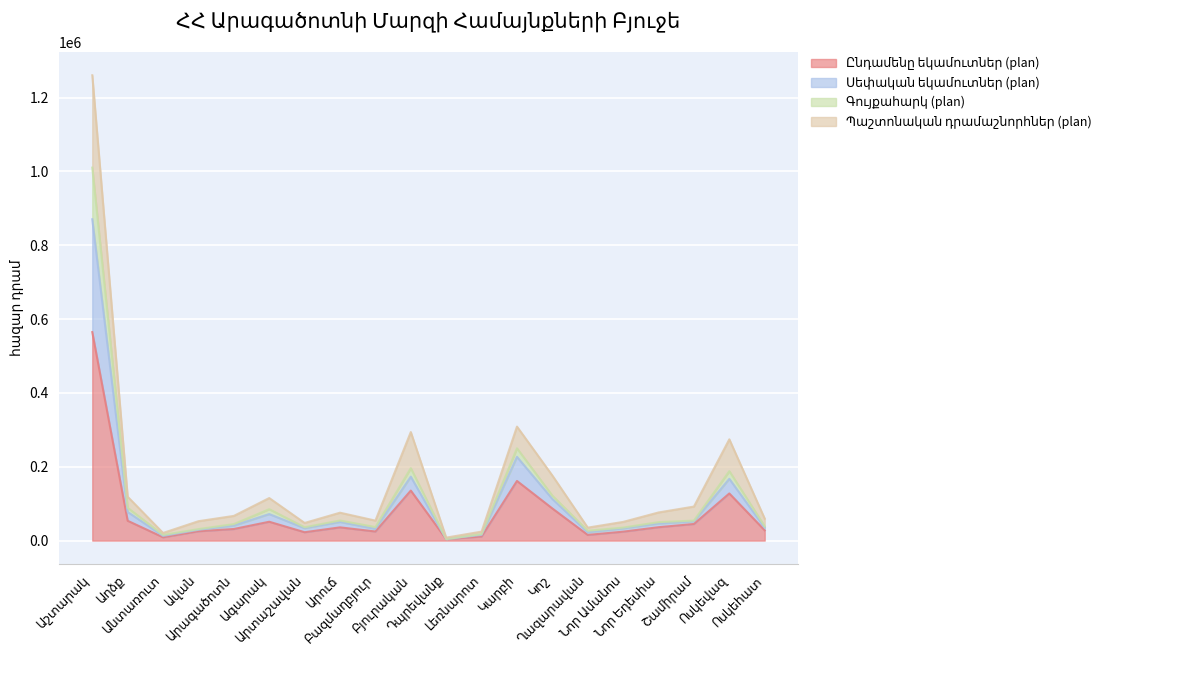

Reading left to right, transcribe all the data shown in this chart.

Ընդամենը եկամուտներ (plan): Աշտարակ=564780.8	Աղձք=53725.8	Անտառուտ=8975.7	Ավան=25319.6	Արագածոտն=31401.6	Ագարակ=51041.6	Արտաշավան=22651.7	Արուճ=35846.8	Բազմաղբյուր=24634.9	Բյուրական=135519.1	Դպրեվանք=3979.5	Լեռնարոտ=11135.8	Կարբի=161551.1	Կոշ=86986.2	Ղազարավան=15394.3	Նոր Ամանոս=24198.7	Նոր Եդեսիա=36256.3	Շամիրամ=45019.8	Ոսկեվազ=127695.5	Ոսկեհատ=27798.7
Սեփական եկամուտներ (plan): Աշտարակ=1010450.8	Աղձք=88868.2	Անտառուտ=15398.2	Ավան=31175.6	Արագածոտն=44721.9	Ագարակ=85077.9	Արտաշավան=36153.4	Արուճ=54444.8	Բազմաղբյուր=36677.4	Բյուրական=196167.5	Դպրեվանք=4250.9	Լեռնարոտ=17564.2	Կարբի=250041.1	Կոշ=121746.2	Ղազարավան=26737.2	Նոր Ամանոս=35264.7	Նոր Եդեսիա=49997.1	Շամիրամ=54281.9	Ոսկեվազ=188146.5	Ոսկեհատ=38589.4
Գույքահարկ (plan): Աշտարակ=870450.8	Աղձք=77569.1	Անտառուտ=12694.3	Ավան=29286.6	Արագածոտն=40635.3	Ագարակ=71896.5	Արտաշավան=33692.2	Արուճ=50561.8	Բազմաղբյուր=31836.5	Բյուրական=173202.6	Դպրեվանք=4175.5	Լեռնարոտ=15525.0	Կարբի=226871.1	Կոշ=112796.2	Ղազարավան=22437.1	Նոր Ամանոս=33039.0	Նոր Եդեսիա=46306.7	Շամիրամ=52141.5	Ոսկեվազ=167346.5	Ոսկեհատ=34809.4
Պաշտոնական դրամաշնորհներ (plan): Աշտարակ=1260571.0	Աղձք=118750.7	Անտառուտ=20655.3	Ավան=52528.2	Արագածոտն=66889.8	Ագարակ=115264.6	Արտաշավան=47764.6	Արուճ=75576.6	Բազմաղբյուր=54110.7	Բյուրական=294003.1	Դպրեվանք=8034.4	Լեռնարոտ=24310.8	Կարբի=308816.9	Կոշ=176169.5	Ղազարավան=35088.7	Նոր Ամանոս=50623.1	Նոր Եդեսիա=76203.0	Շամիրամ=92180.0	Ոսկեվազ=274324.0	Ոսկեհատ=59377.4